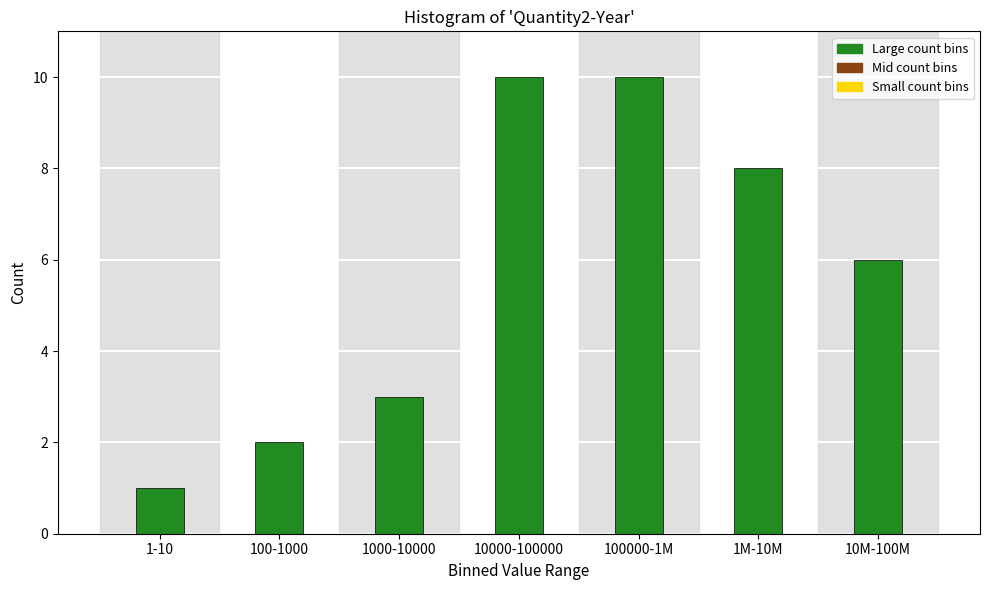

Reading left to right, transcribe all the data shown in this chart.

1-10=1	100-1000=2	1000-10000=3	10000-100000=10	100000-1M=10	1M-10M=8	10M-100M=6